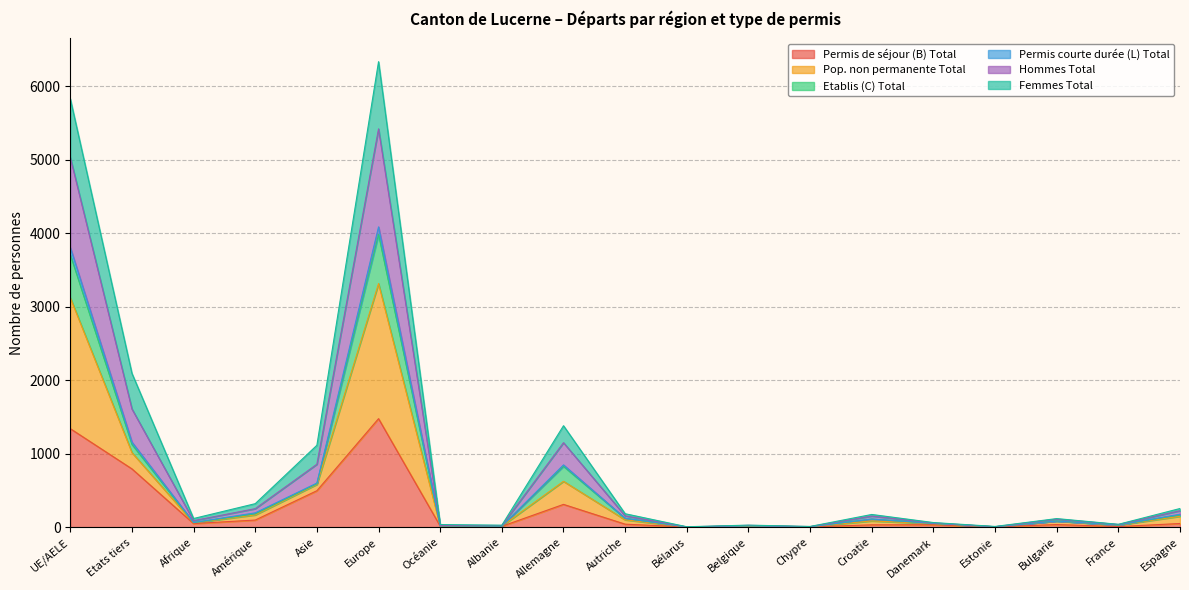

Which category has the highest value in the Permis de séjour (B) Total series?

Europe